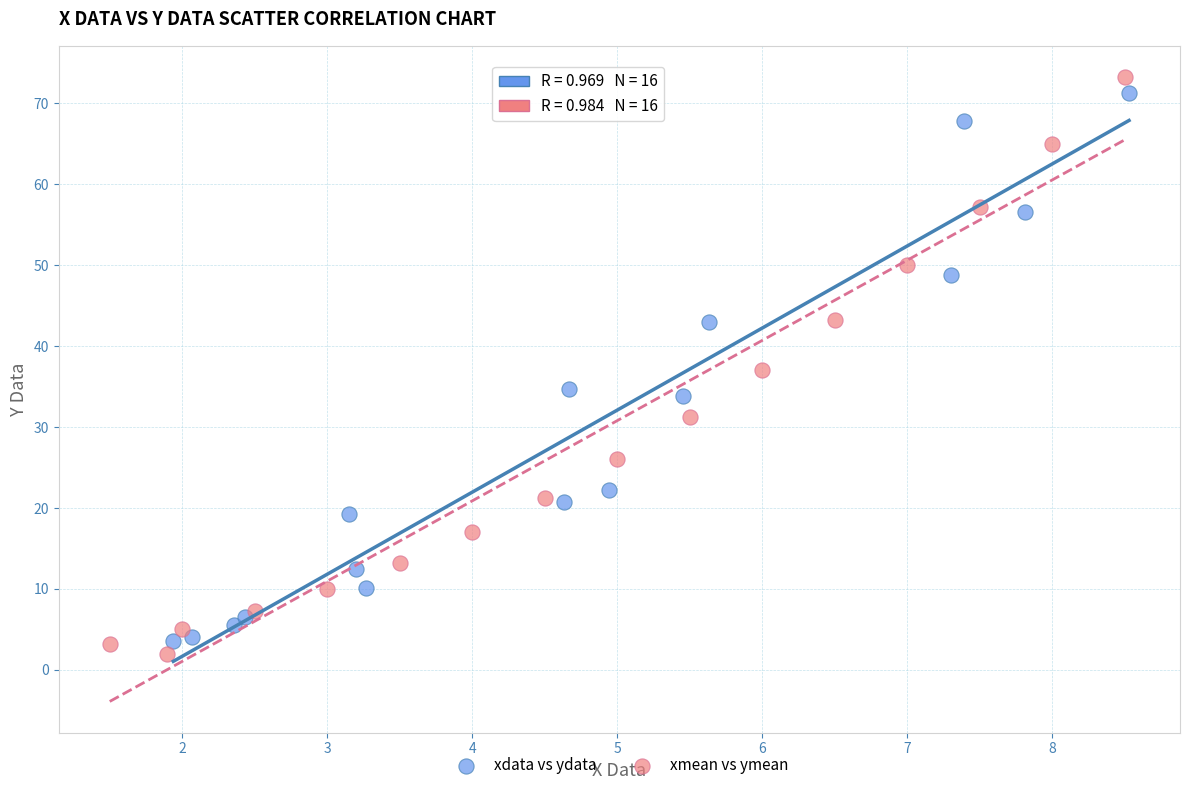

Which series has the largest Y range (max minus min)?

xmean vs ymean